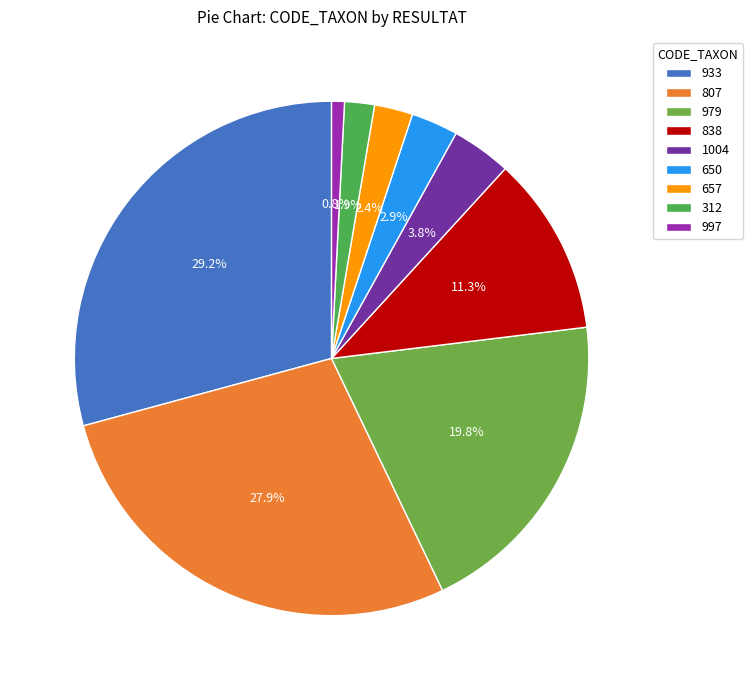

Is it true that 997 is 9% of the pie?

False